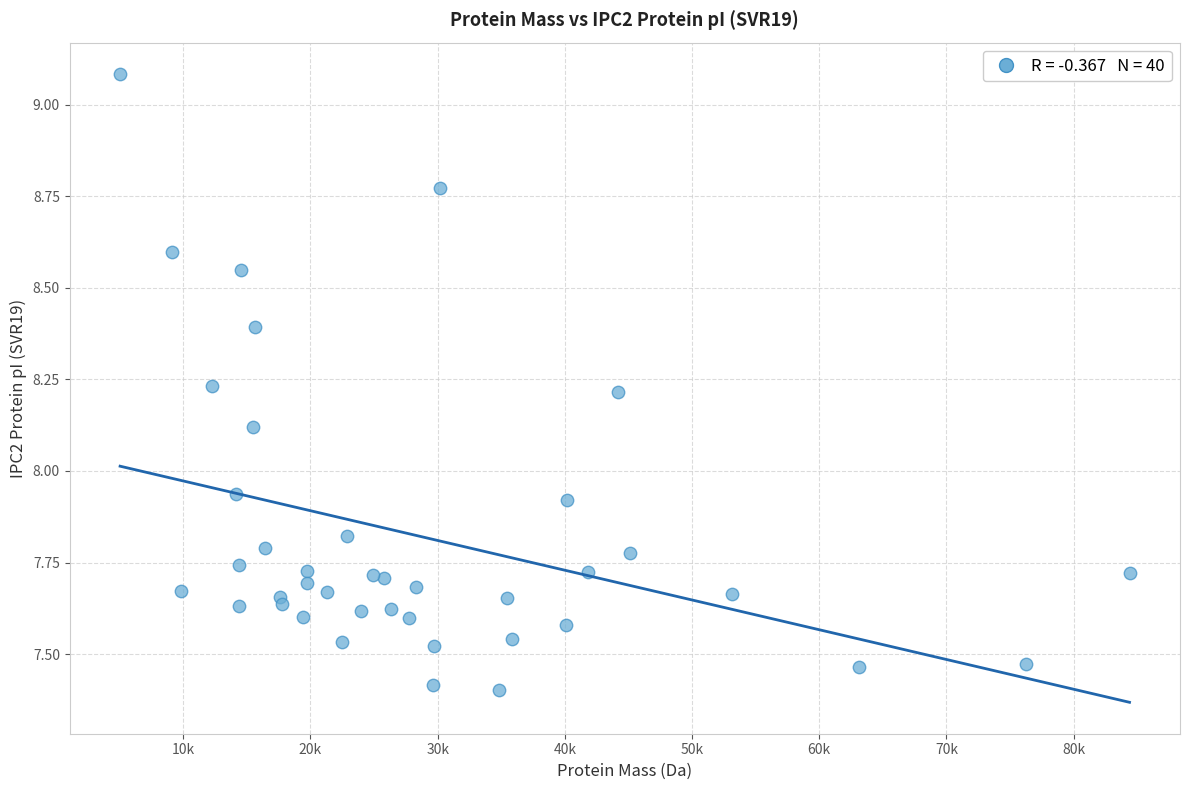

What is the range of Y values (max minus min)?

1.7